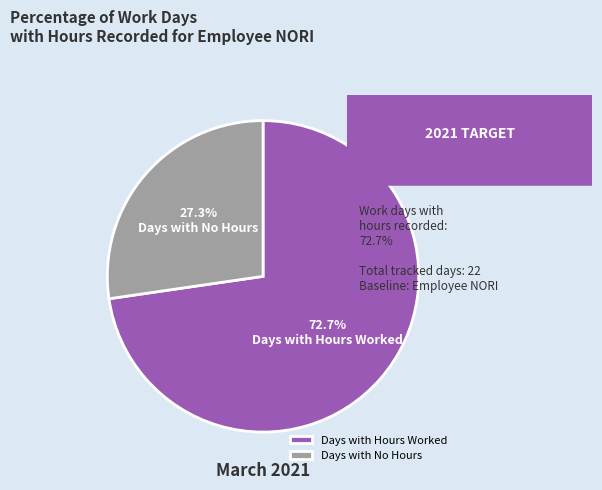

Which has a higher value, Days with Hours Worked or Days with No Hours?

Days with Hours Worked